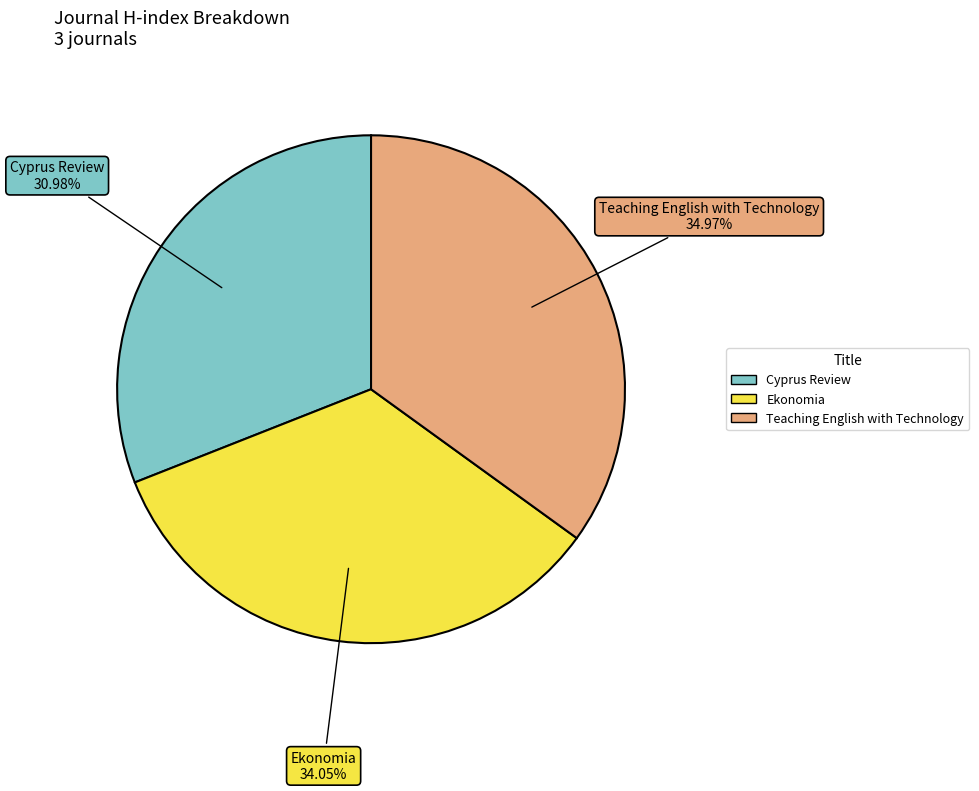

Between Cyprus Review and Teaching English with Technology, which is larger?

Teaching English with Technology